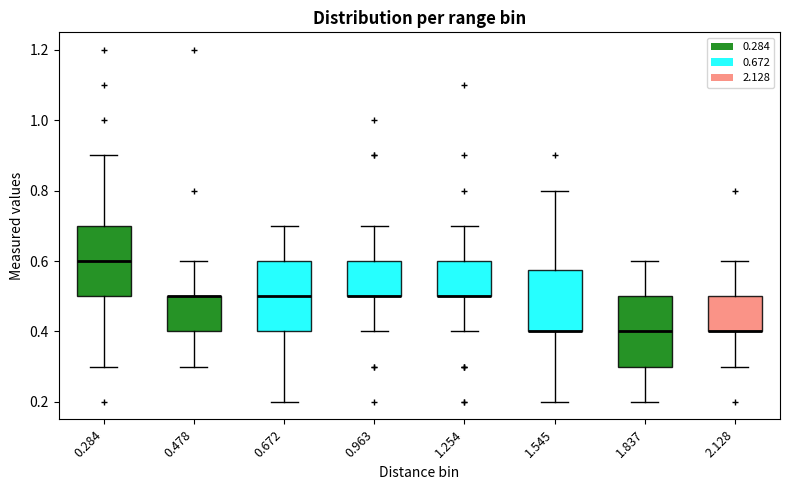

Where is the lower edge of the box at x = 0.963 on the y-axis? The values are not printed on the chart, so give them approximately, as read against the axis.

0.50